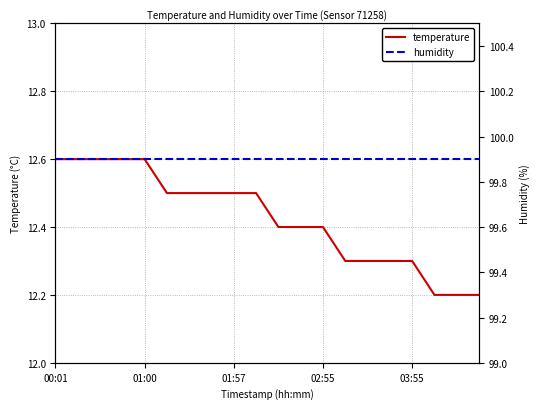

List the series in order of their overall mean, lowest first.

temperature, humidity